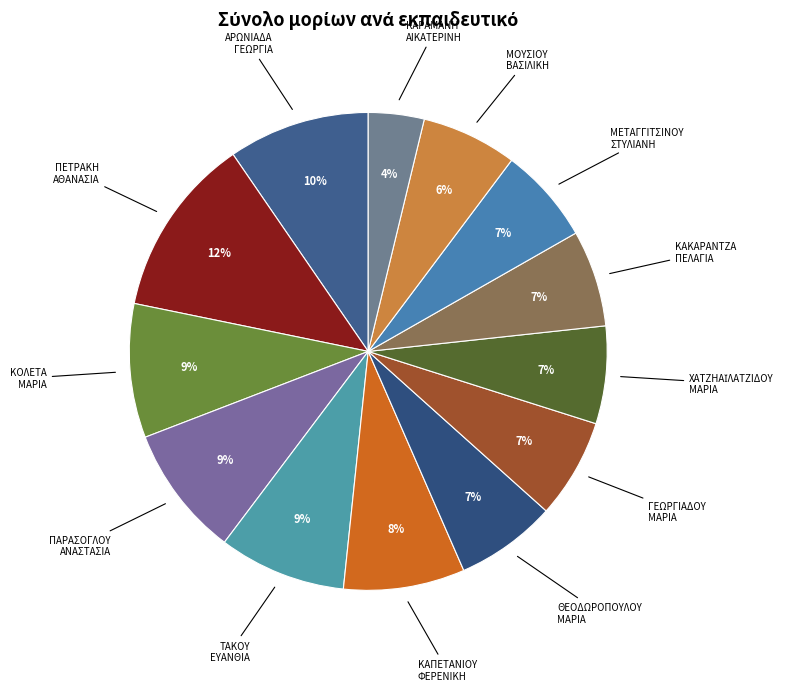

To the nearest percent, what is the average slice percentage?

8%